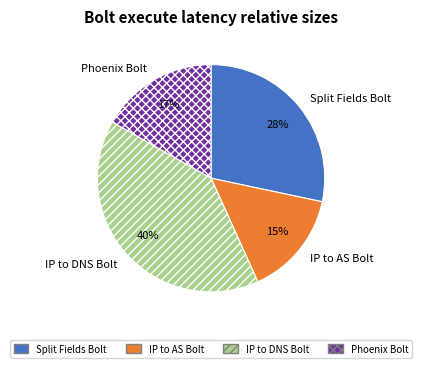

Combined, do Split Fields Bolt and IP to AS Bolt account for over 50%?

No